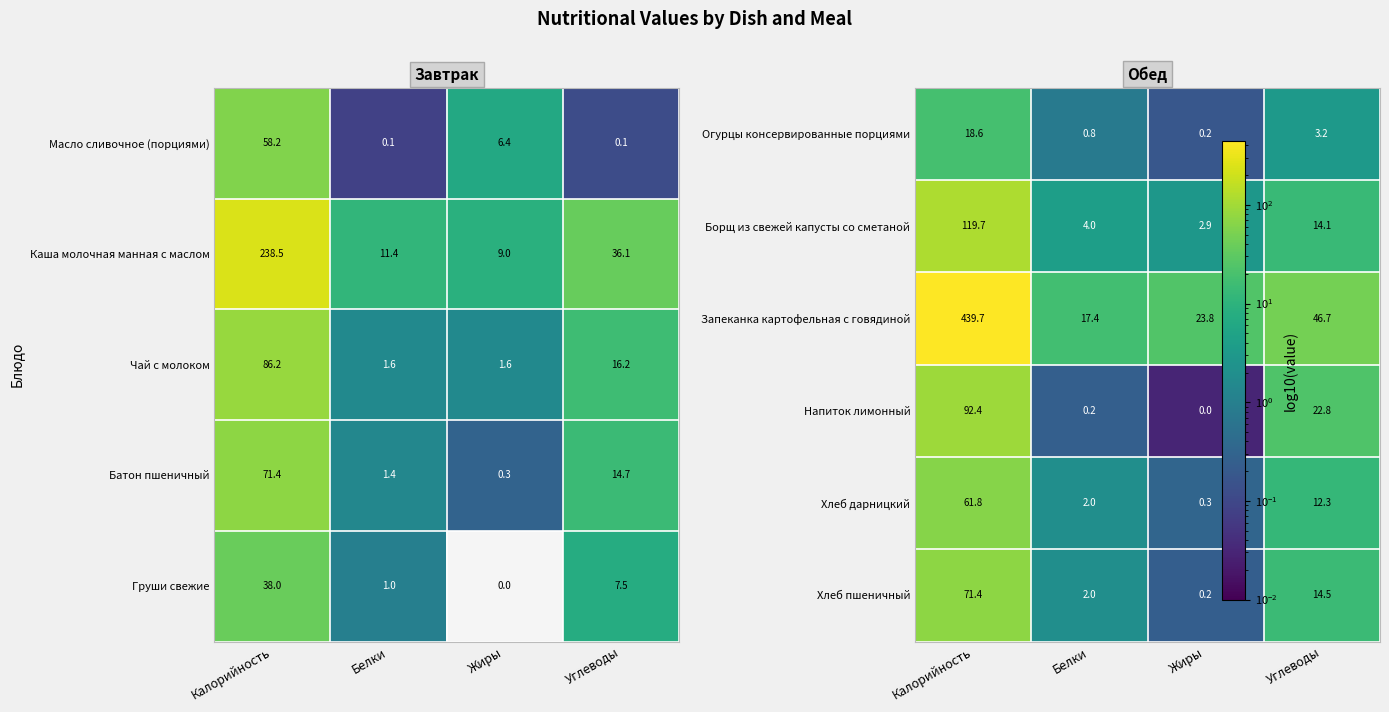

Is it true that Каша молочная манная с маслом equals 238.5 at Калорийность?

True